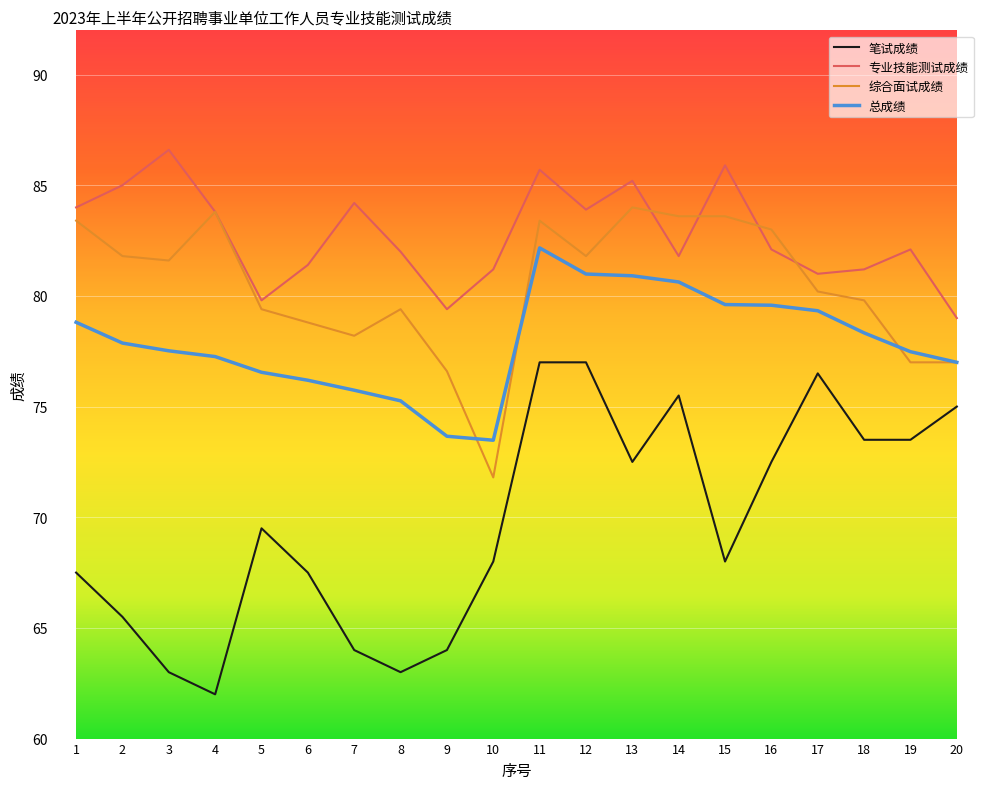

At which label does 专业技能测试成绩 first exceed 82?

1